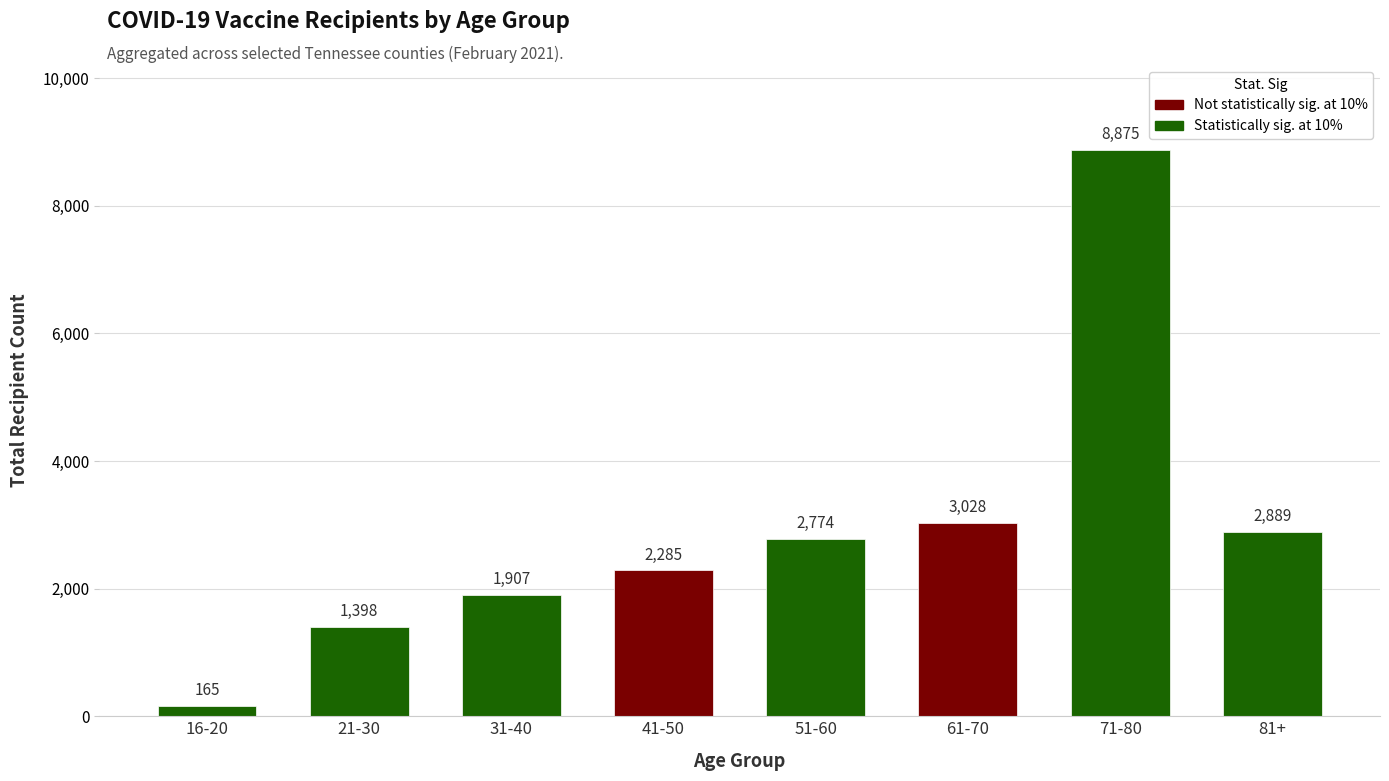

Which label corresponds to the largest value in the chart?

71-80